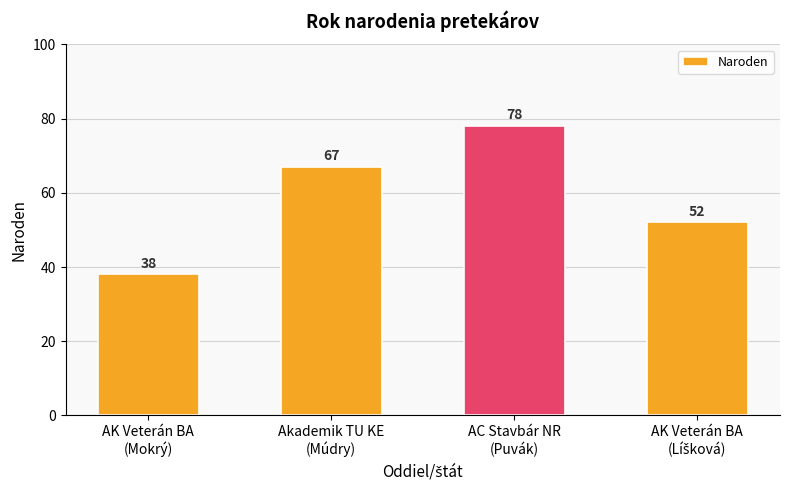

True or false: the data shows 128 at AC Stavbár NR
(Puvák).

False